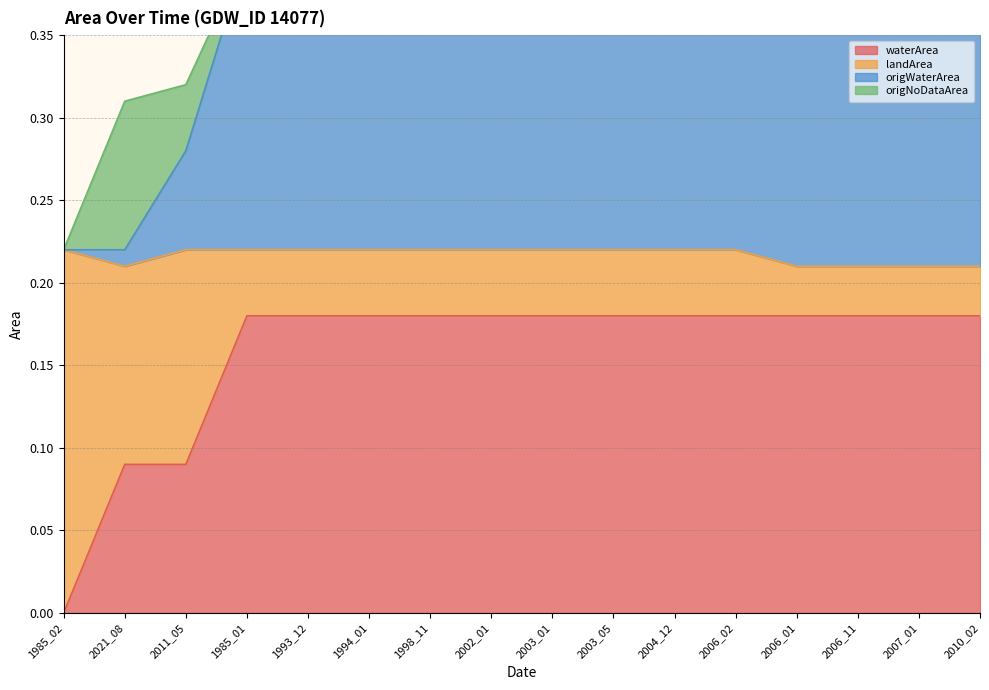

What is the difference between the highest and lowest values at 2007_01?

0.2